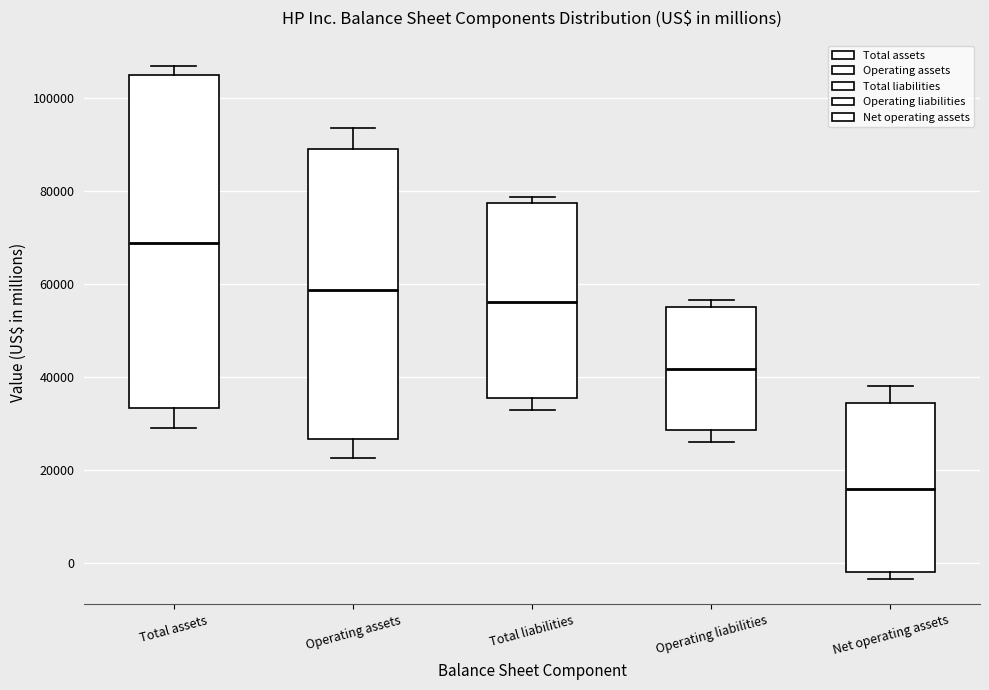

Which box has the highest median line?

Total assets